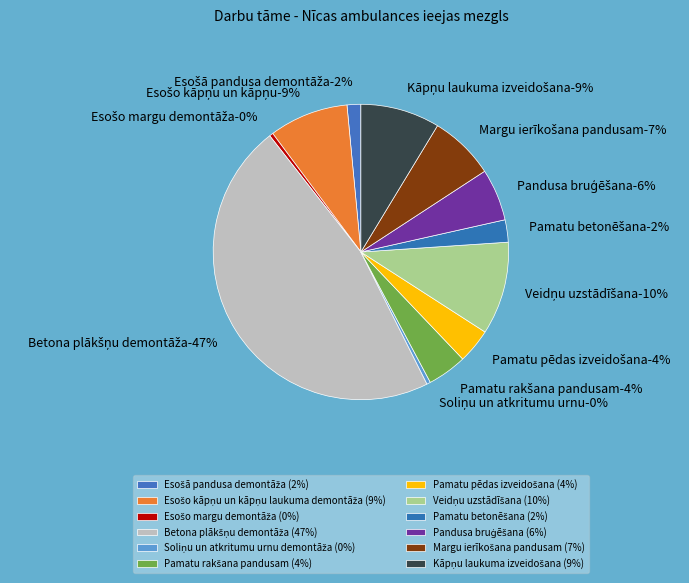

What is the ratio of the value at Margu ierīkošana pandusam to the value at Veidņu uzstādīšana?

0.7